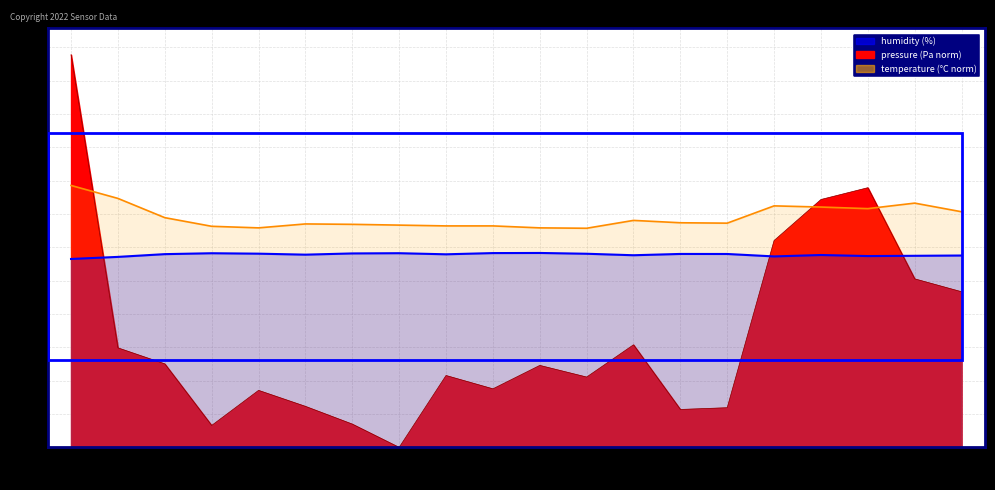

What are all the series names shown in the legend?

pressure, humidity, temperature